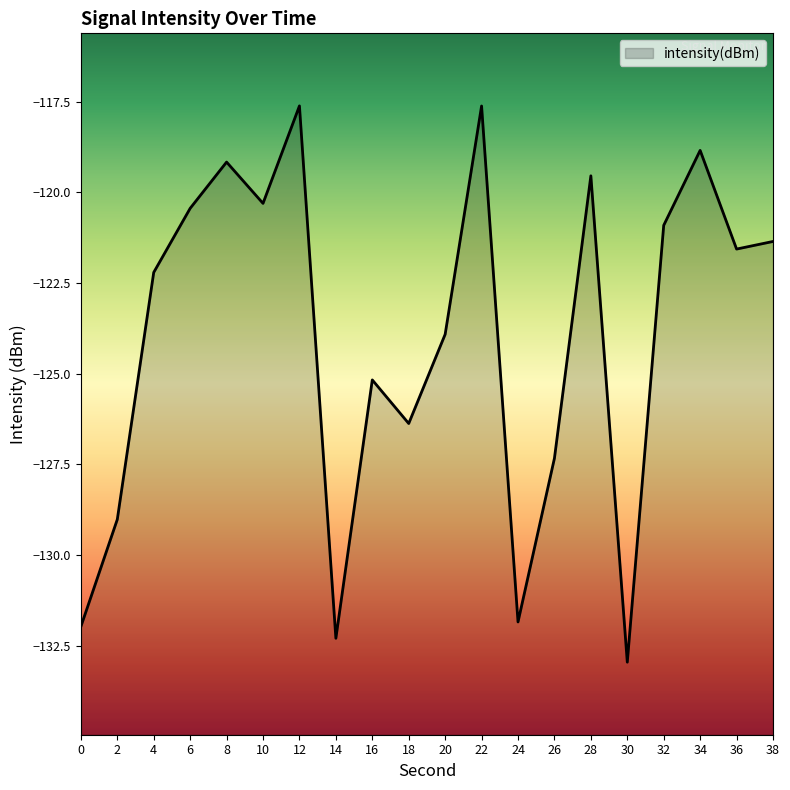

True or false: the data shows -206.0 at 8.

False